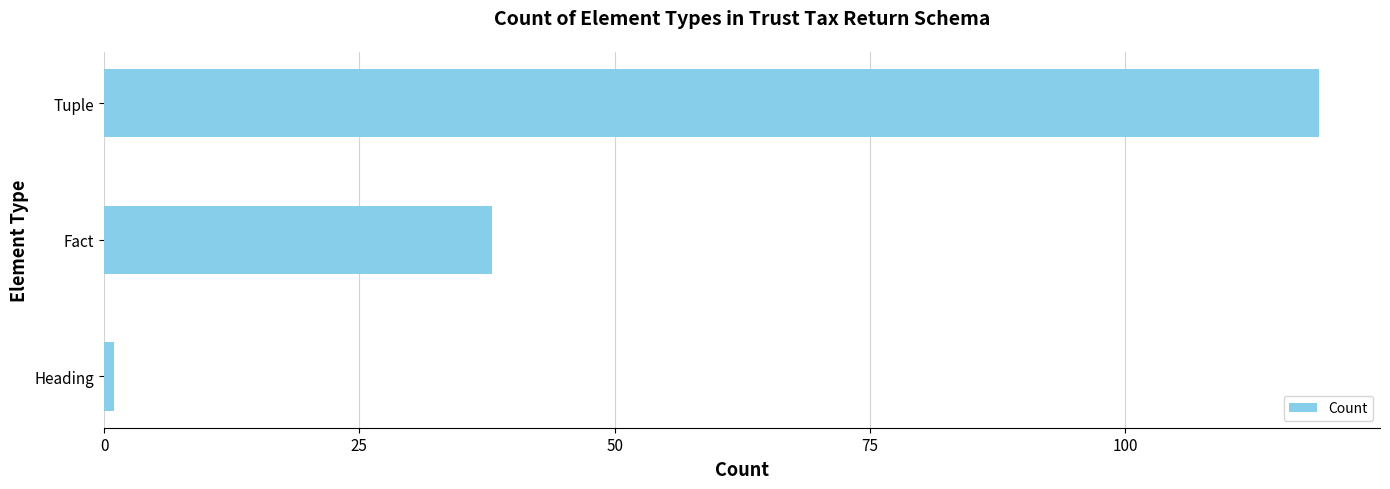

Between Fact and Tuple, which is larger?

Tuple